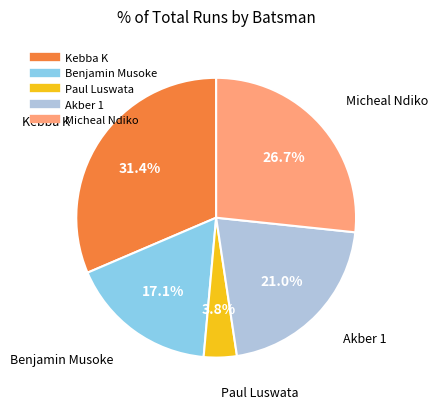

Does any single category account for the majority?

No